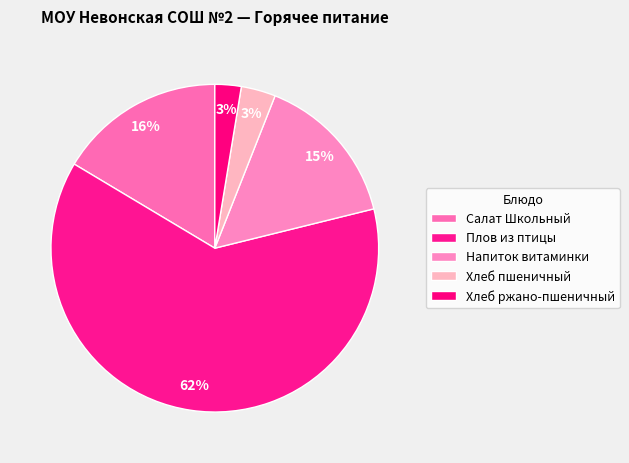

Is it true that Плов из птицы is 62% of the pie?

True